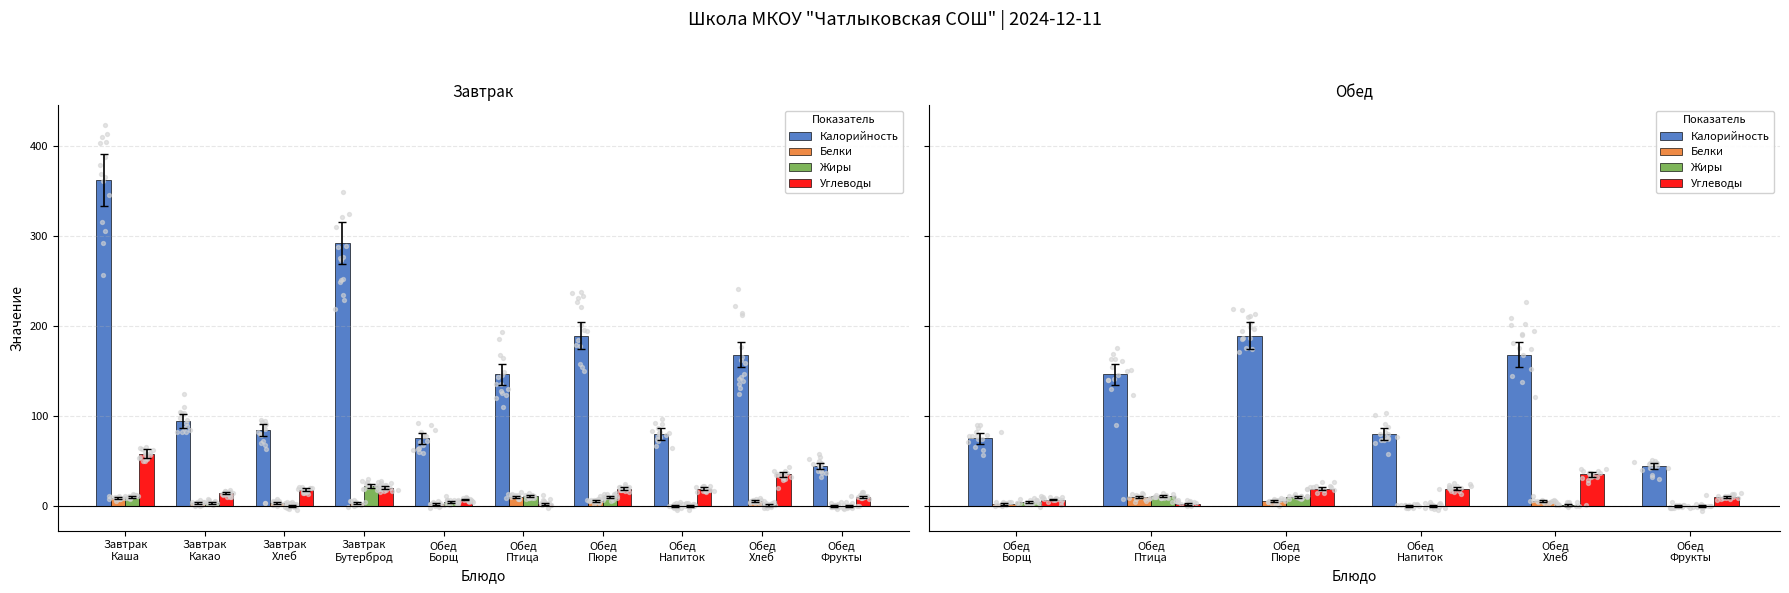

Is the value of Калорийность at Обед Хлеб greater than the value of Углеводы at Обед Напиток?

Yes